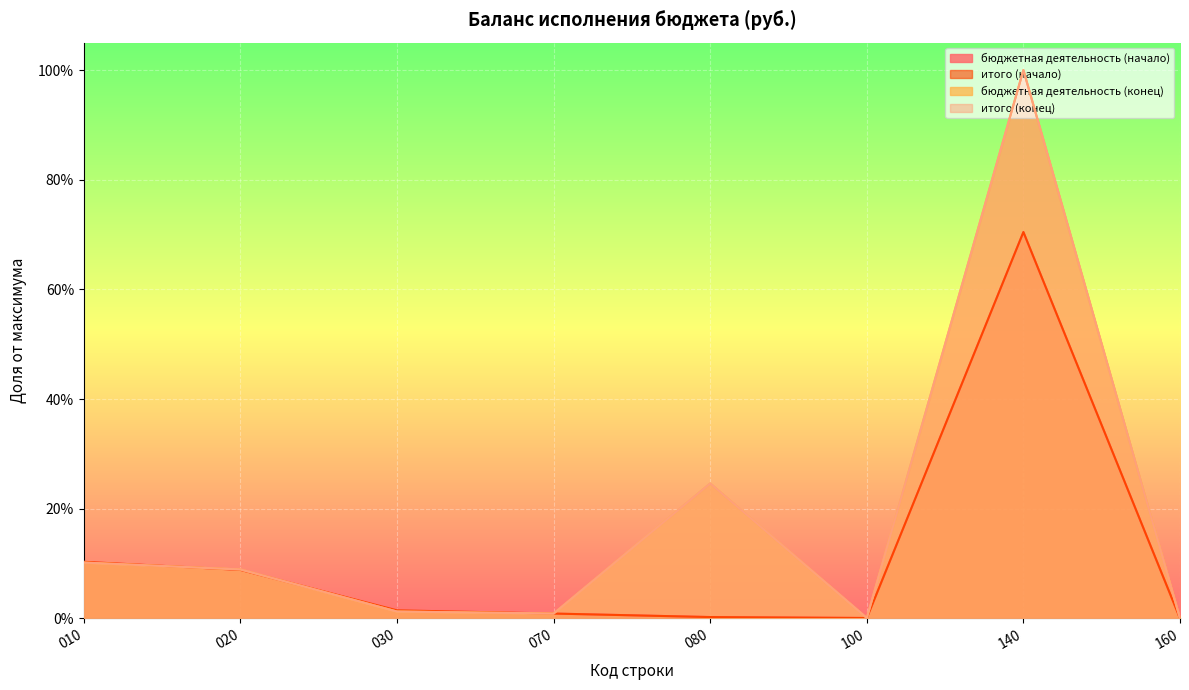

True or false: бюджетная деятельность (начало) and бюджетная деятельность (конец) cross at least once.

True